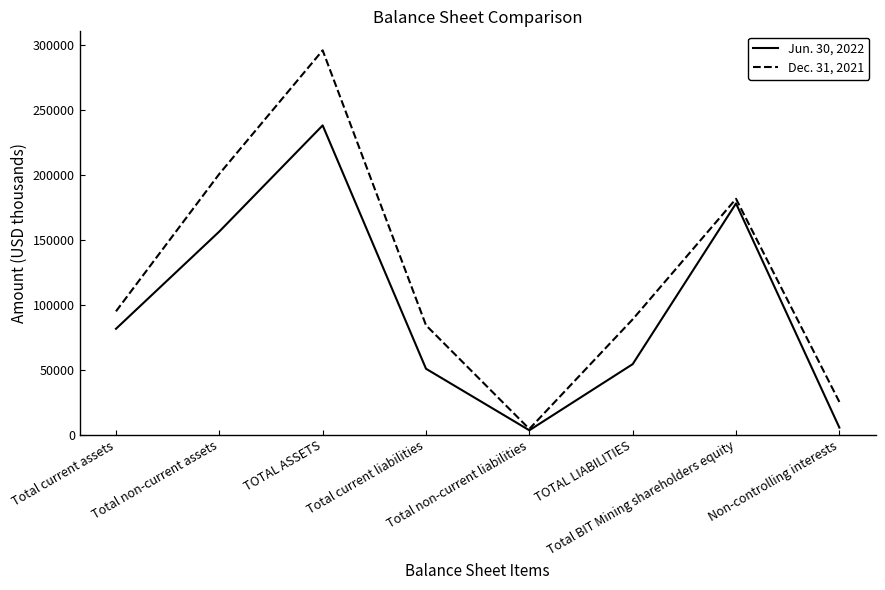

List the series in order of their peak value, highest first.

Dec. 31, 2021, Jun. 30, 2022